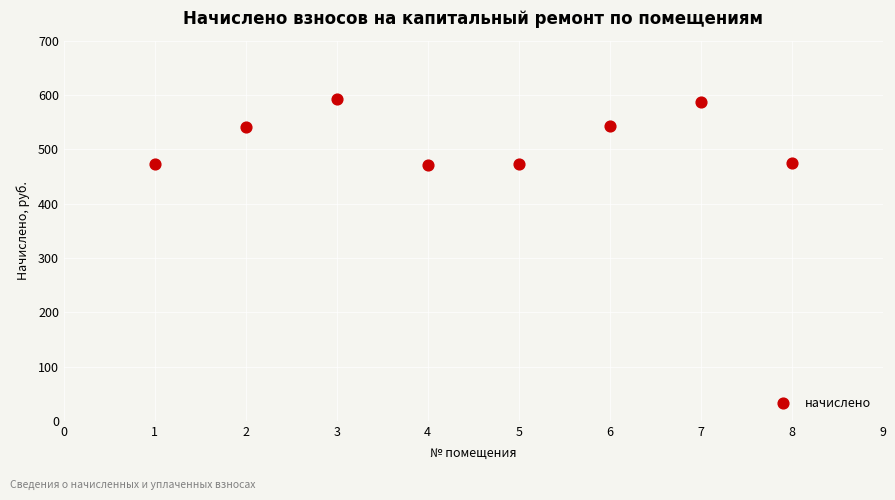

What is the range of X values (max minus min)?

7.0